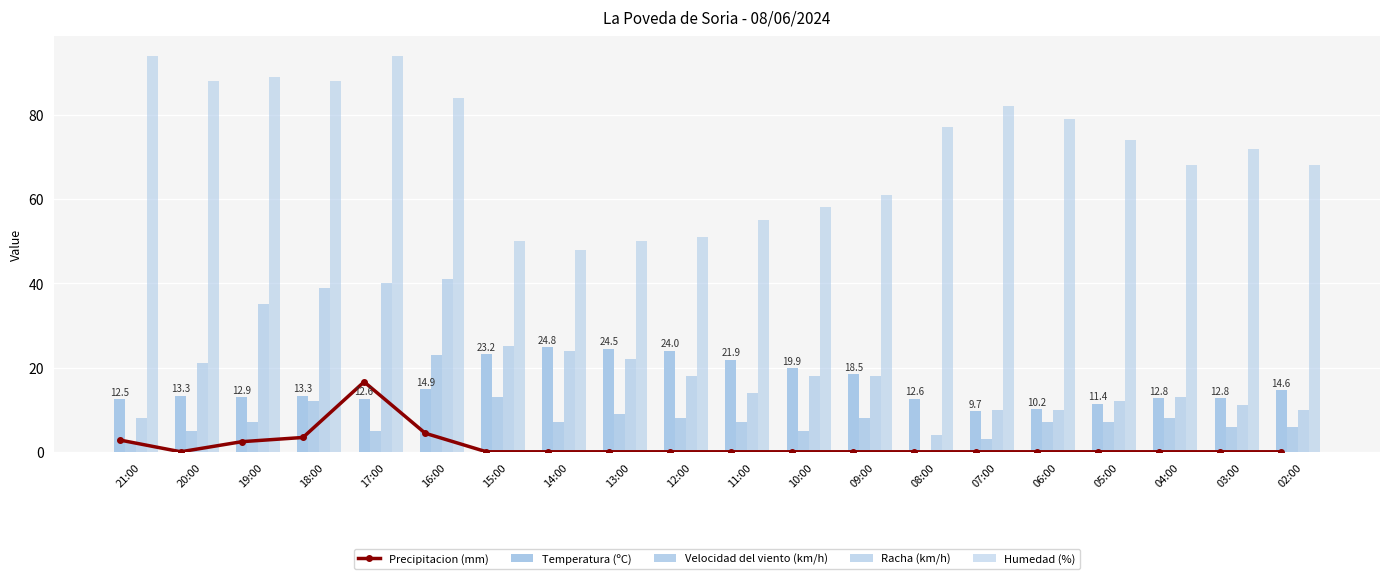

Which series changed the most between 20:00 and 14:00?

Humedad (%)